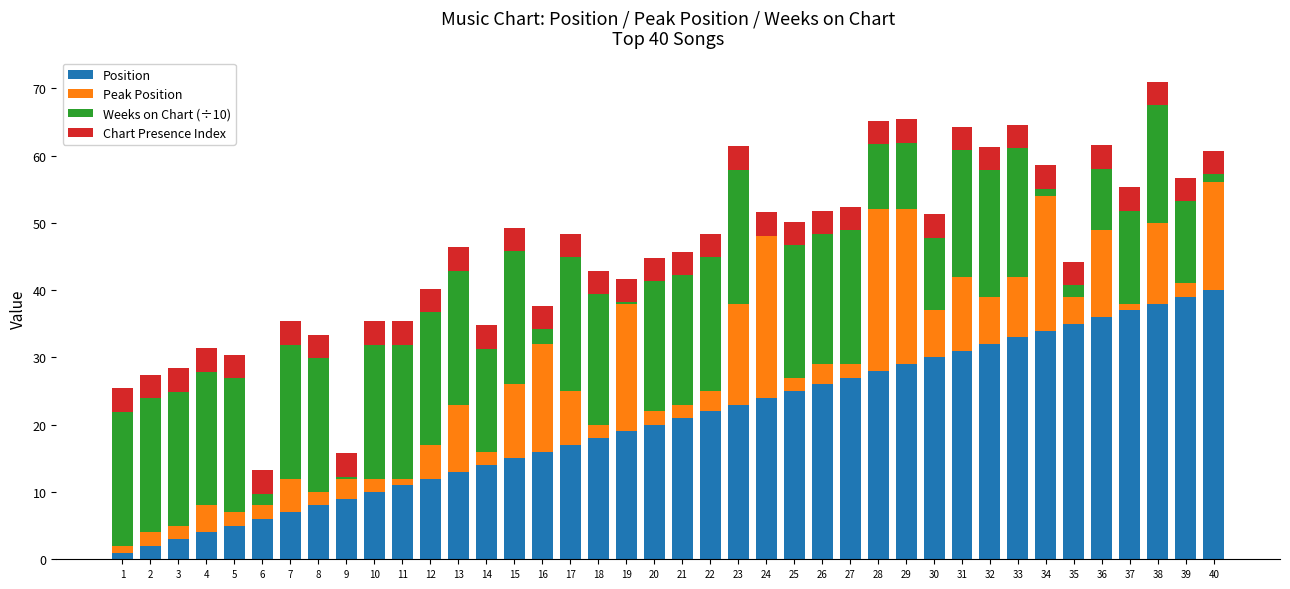

The Position series shows 24.0 at 24. True or false?

True